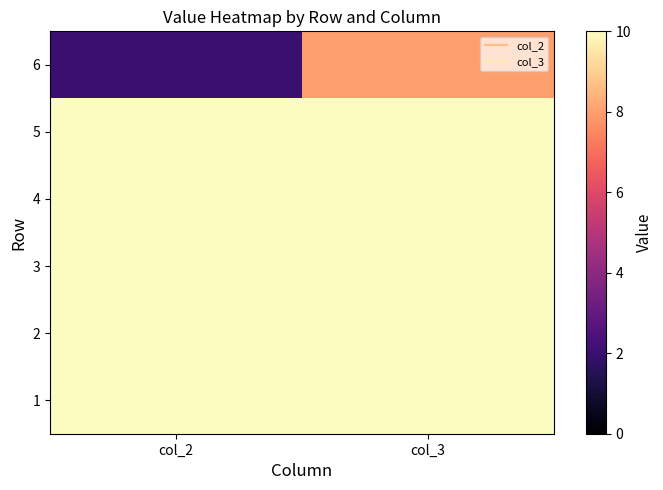

Reading left to right, extract all data points from this chart.

1: col_2=10	col_3=10
2: col_2=10	col_3=10
3: col_2=10	col_3=10
4: col_2=10	col_3=10
5: col_2=10	col_3=10
6: col_2=2	col_3=8